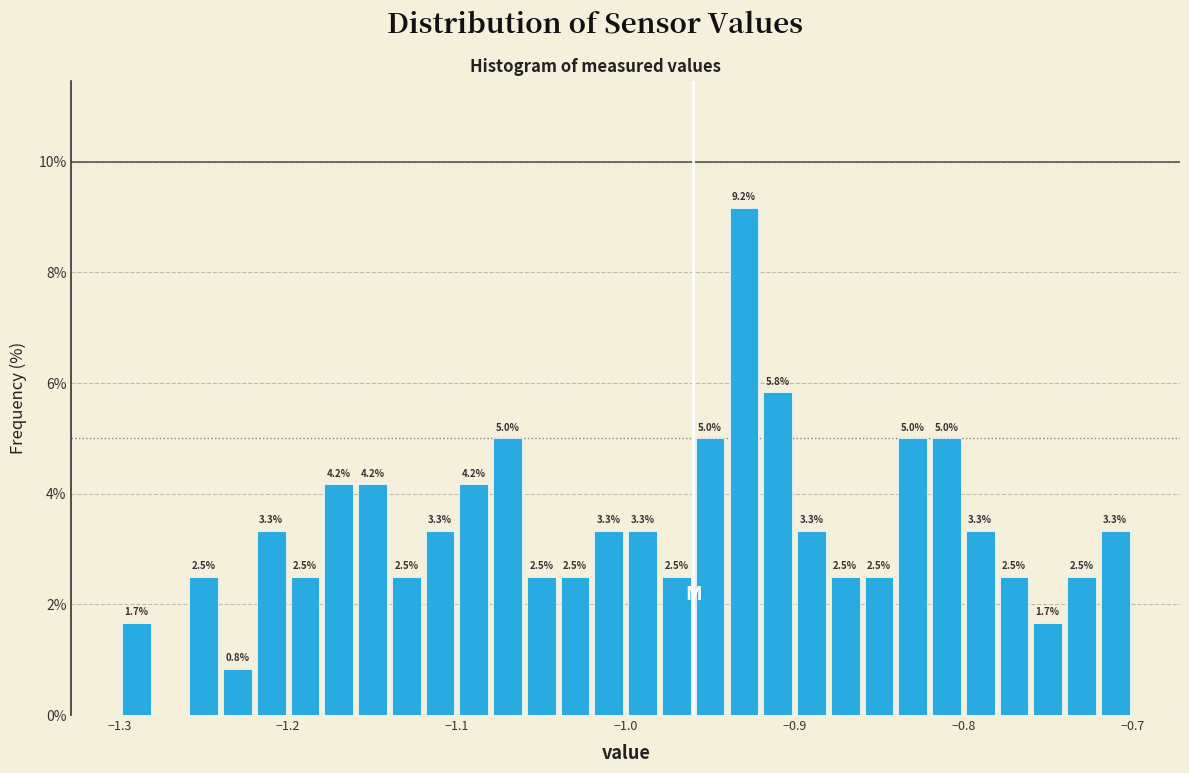

Read against the x-axis, roughly where is the centre of the tallest bar?

-0.93